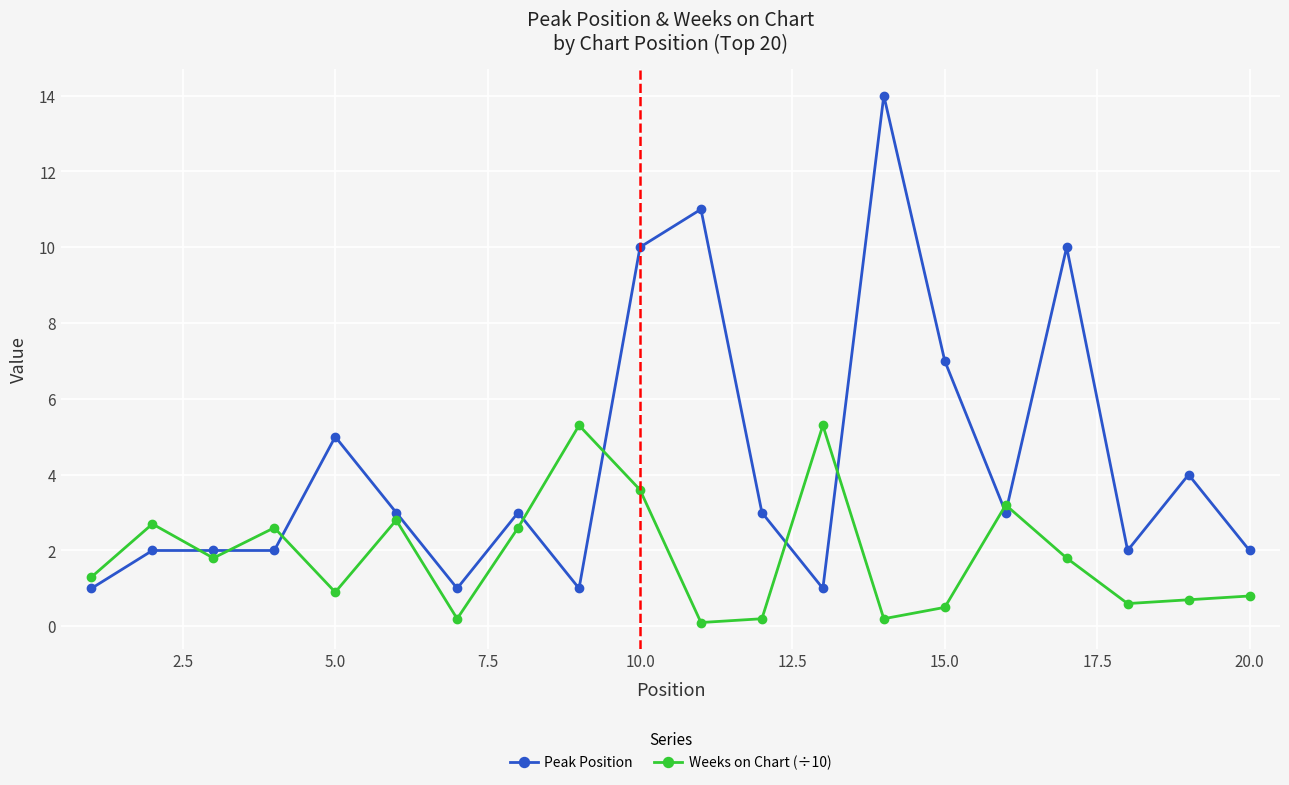

Which series has the largest range (max minus min)?

Peak Position